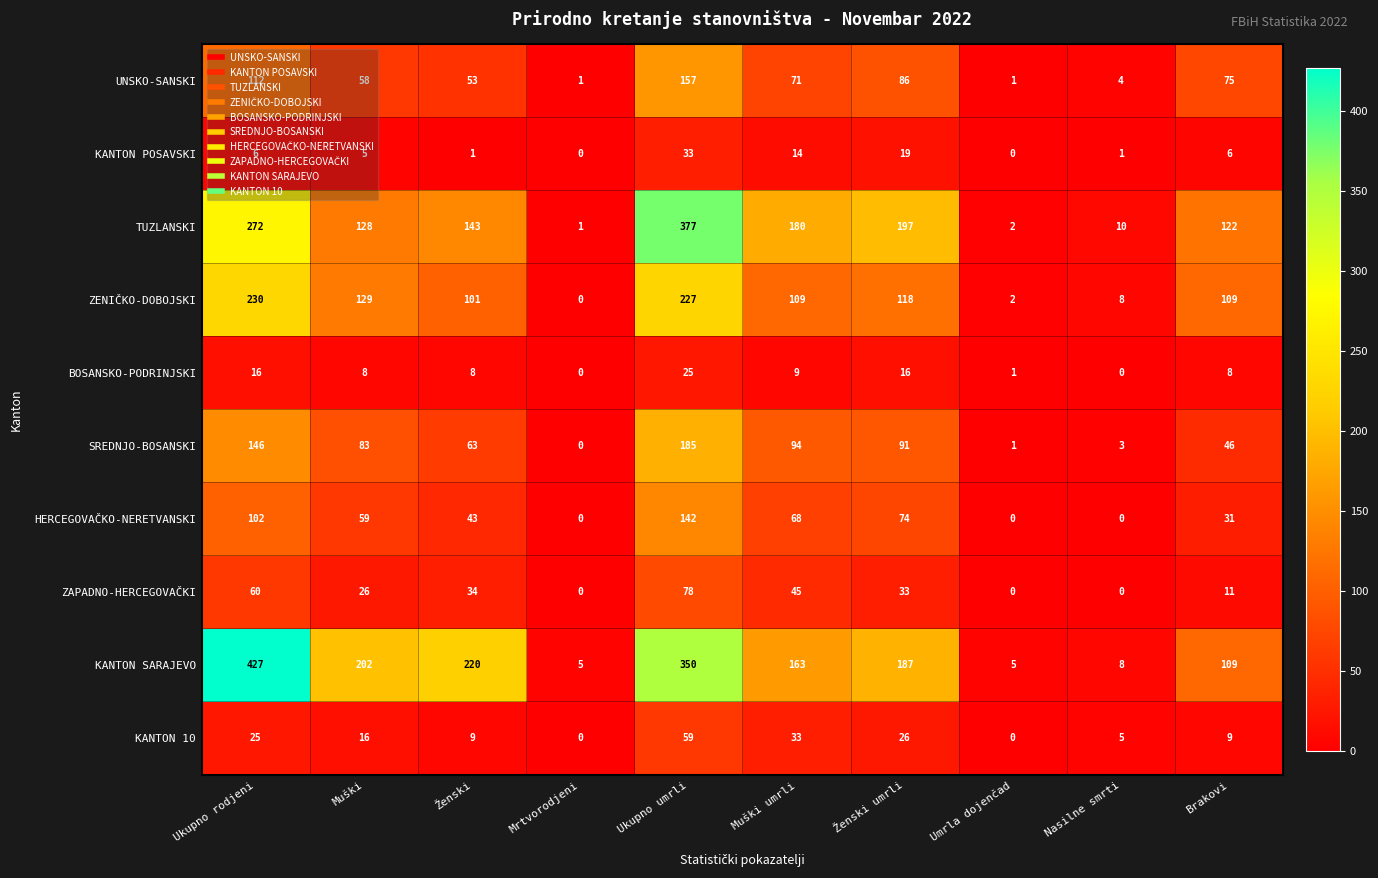

Count the number of data series in this chart.

10